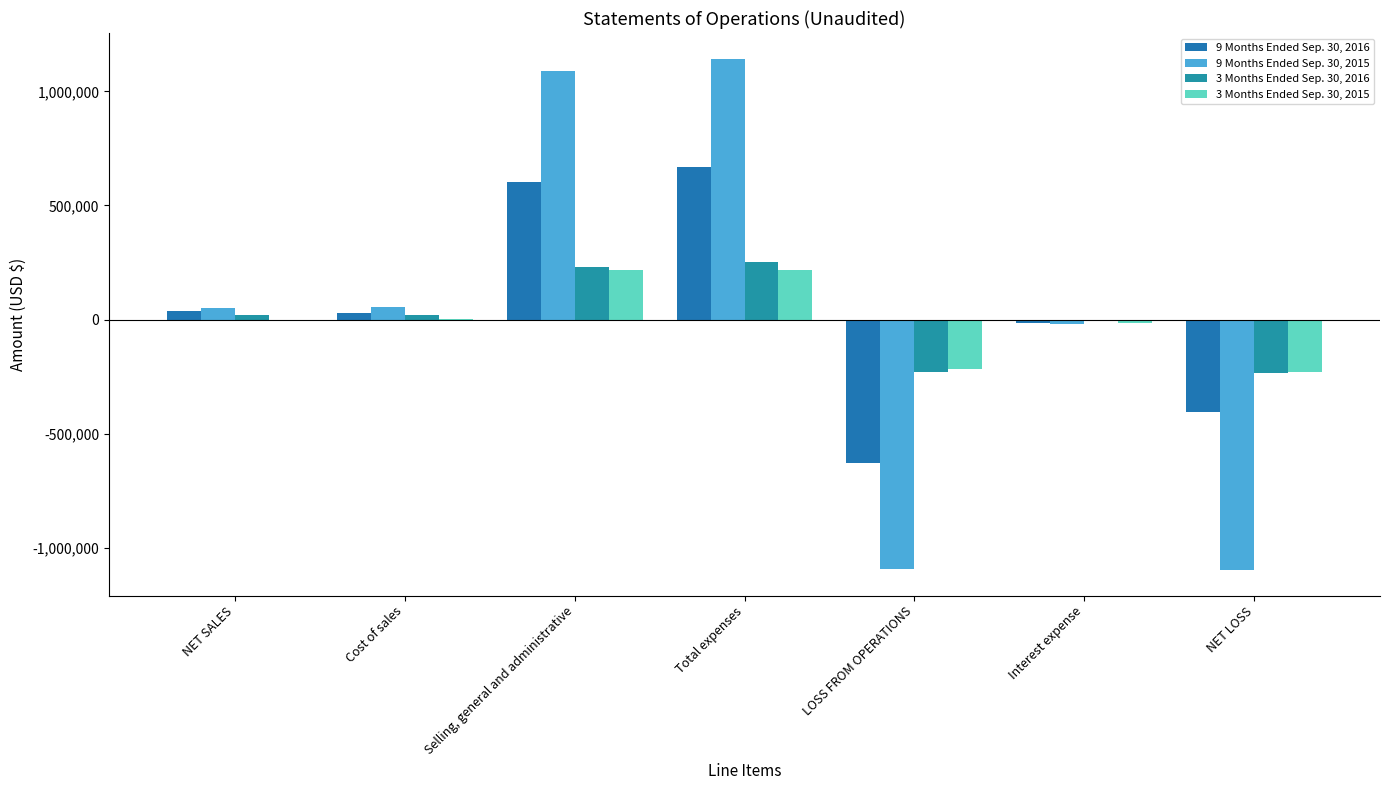

How many data points does each series have?

7